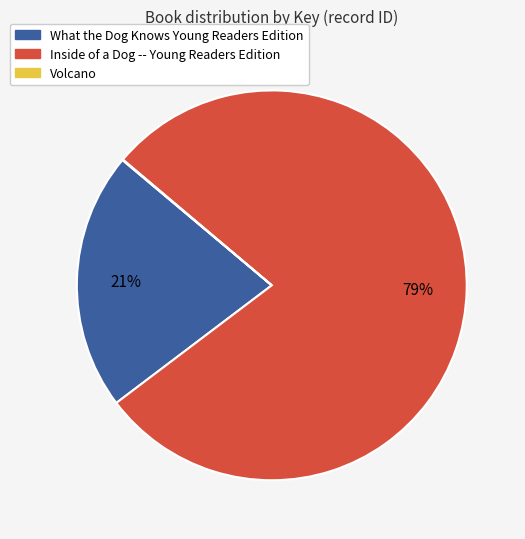

What percentage is the What the Dog Knows Young Readers Edition slice, to the nearest percent?

21%